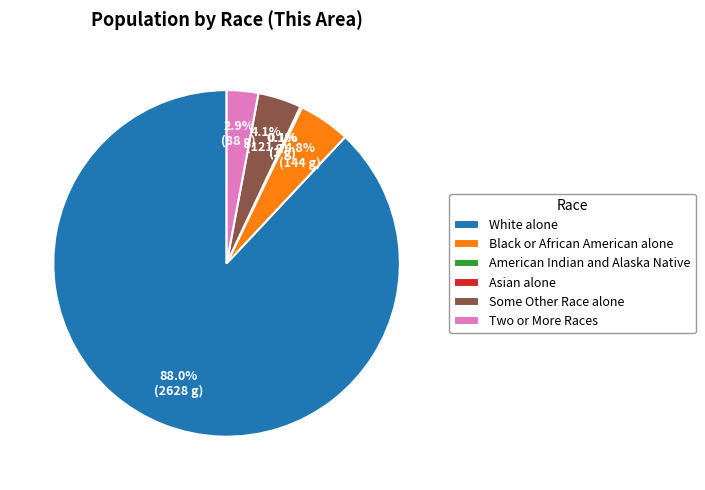

Do Two or More Races and Black or African American alone together represent more than half of the pie?

No